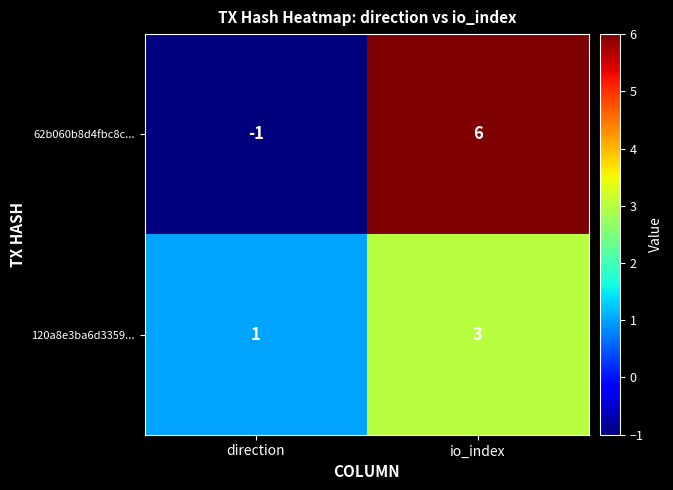

Which category has the lowest value across all series?

direction